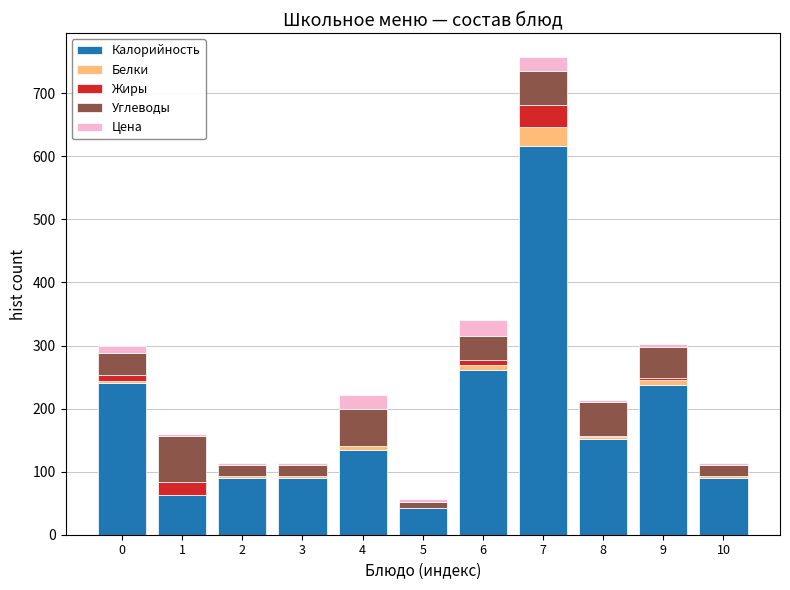

At which category is the sum across all series the highest?

7